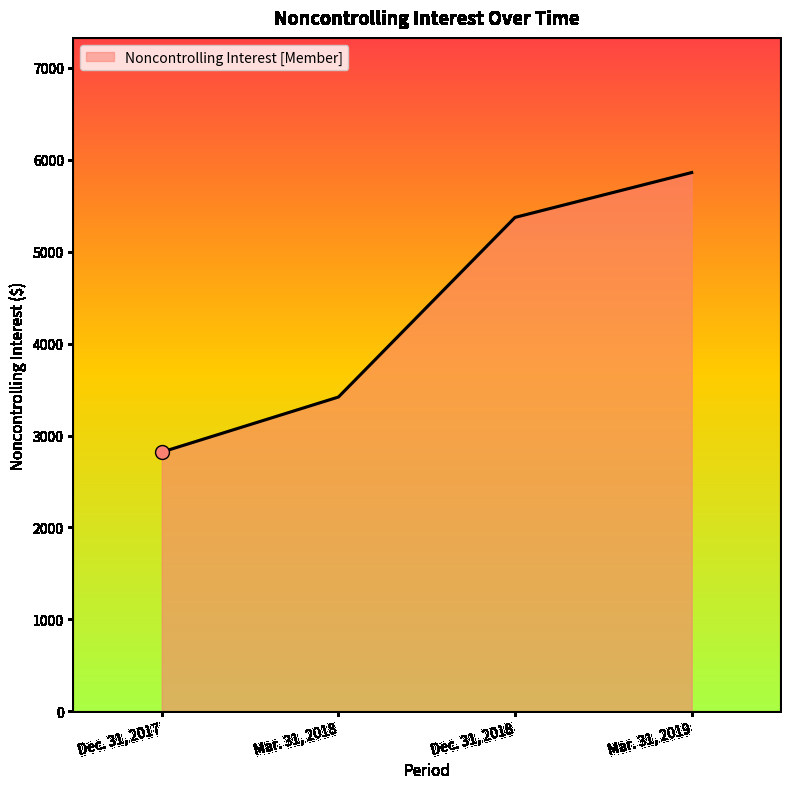

What is the change in value from Mar. 31, 2018 to Dec. 31, 2018?

+1955